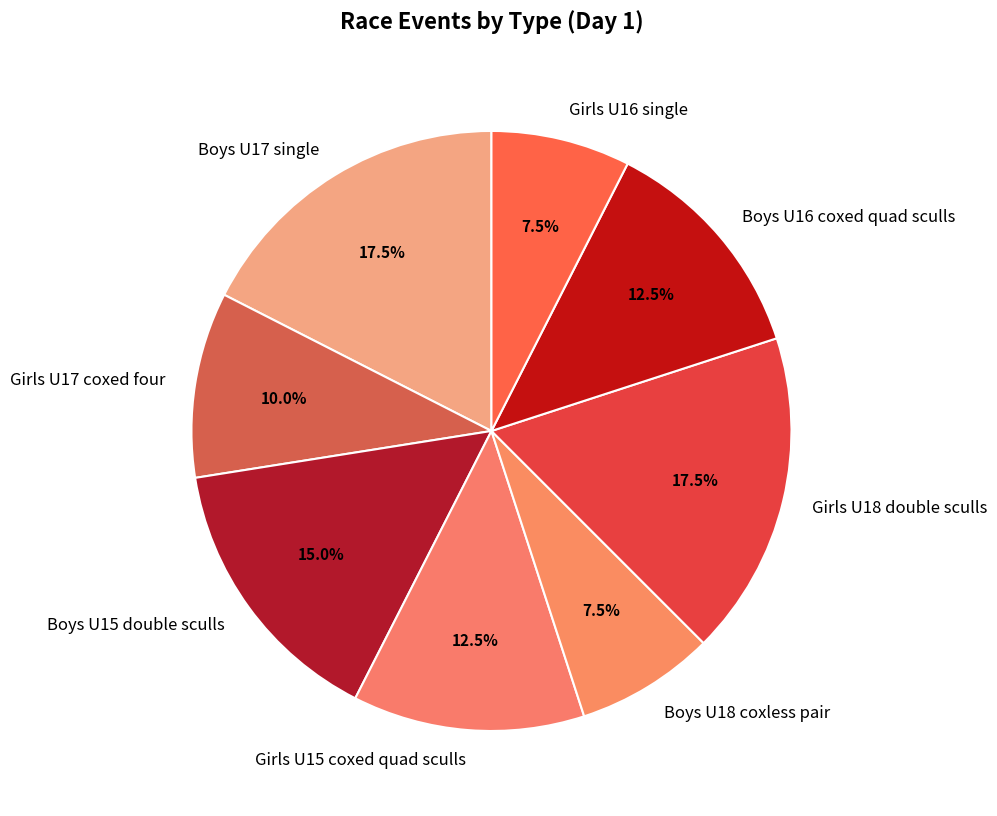

Is there a majority slice in this chart?

No